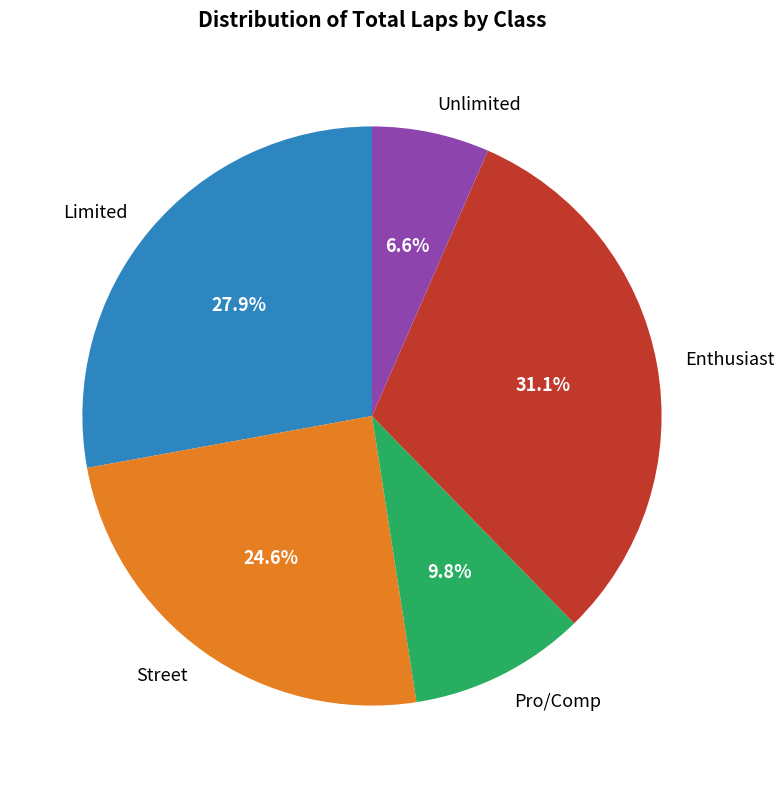

Rank the categories by value from lowest to highest.

Unlimited, Pro/Comp, Street, Limited, Enthusiast